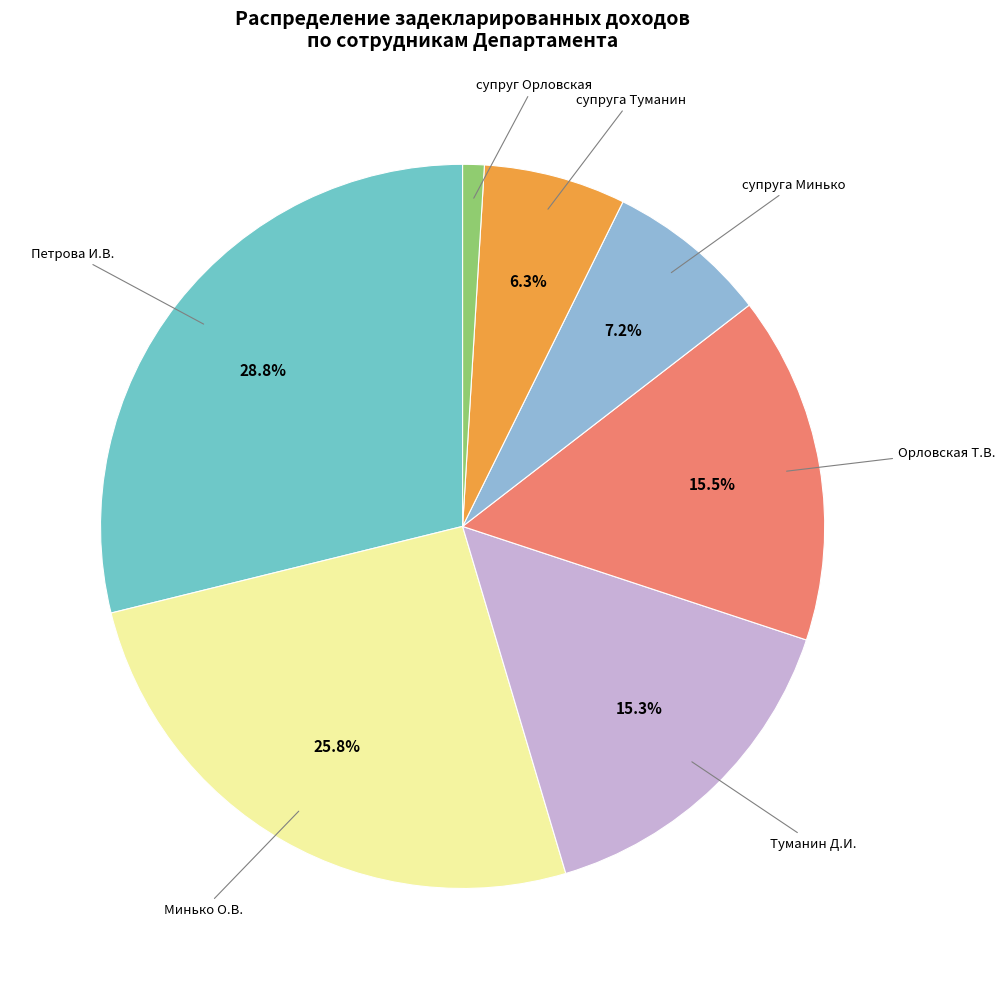

To the nearest percent, what is the difference between the супруга Минько and Петрова И.В. slice percentages?

22%